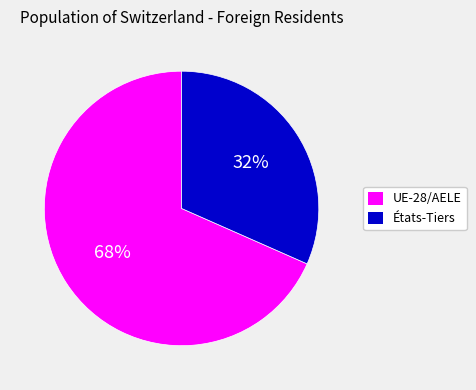

To the nearest percent, what is the combined percentage of États-Tiers and UE-28/AELE?

100%